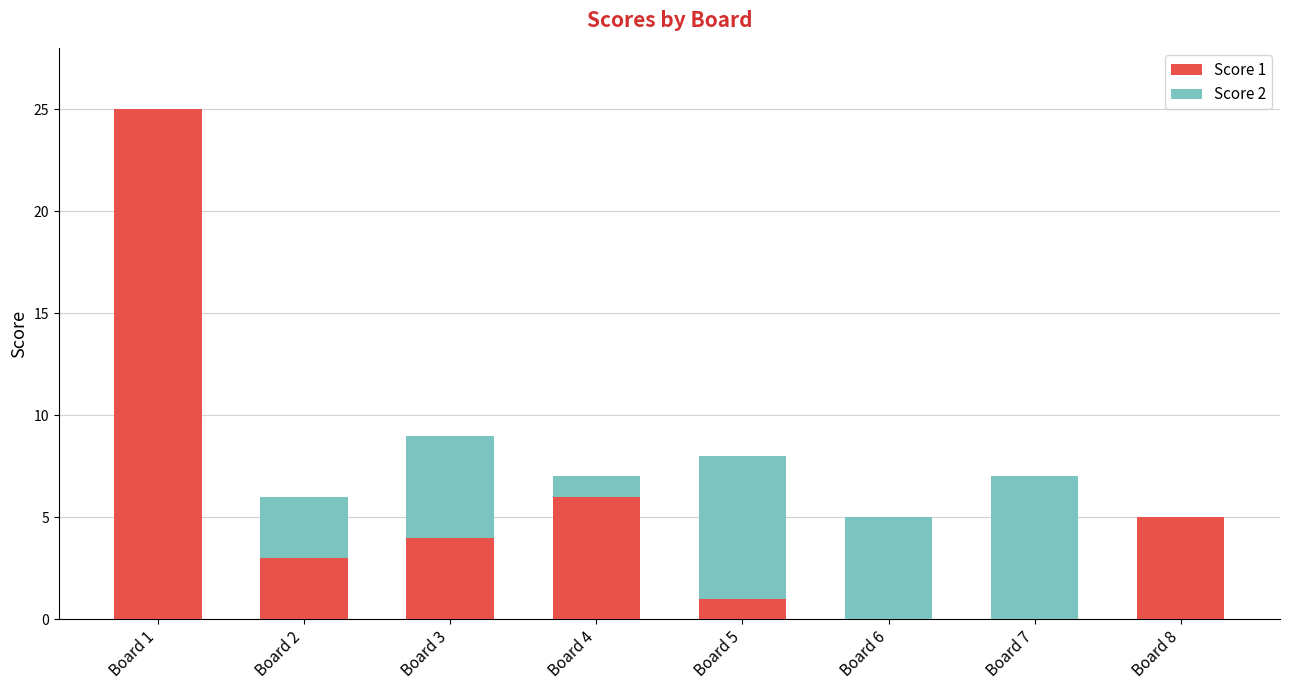

Is it true that Score 1 equals 9 at Board 8?

False